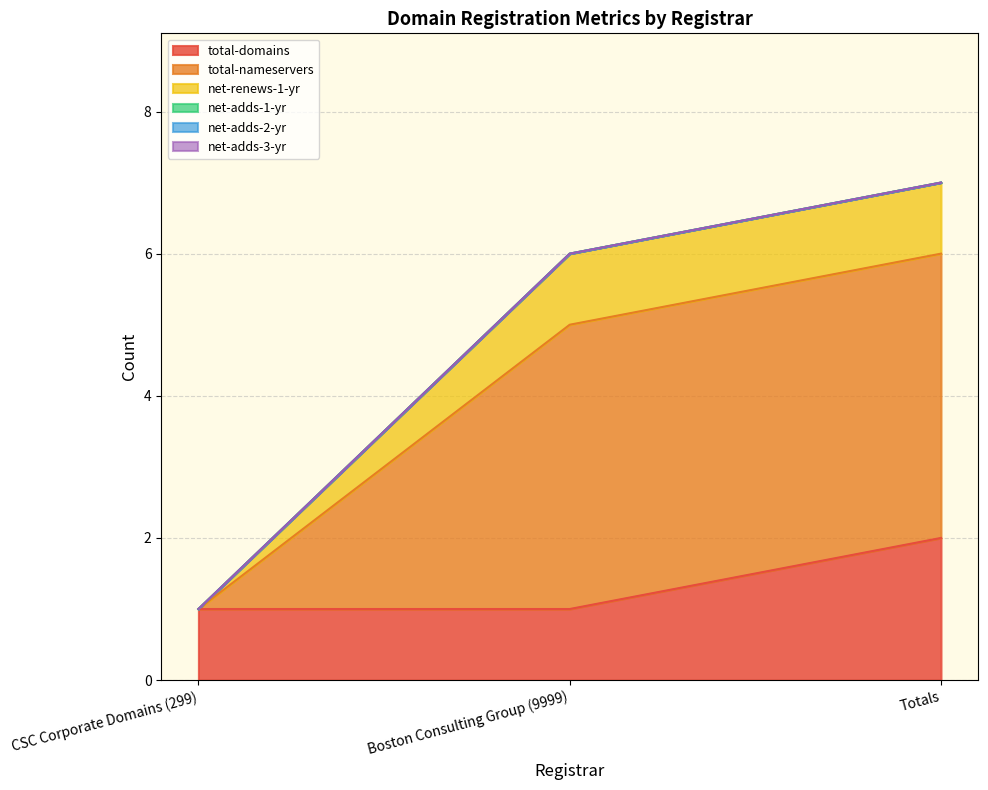

What is the difference between the highest and lowest values at Boston Consulting Group (9999)?

5